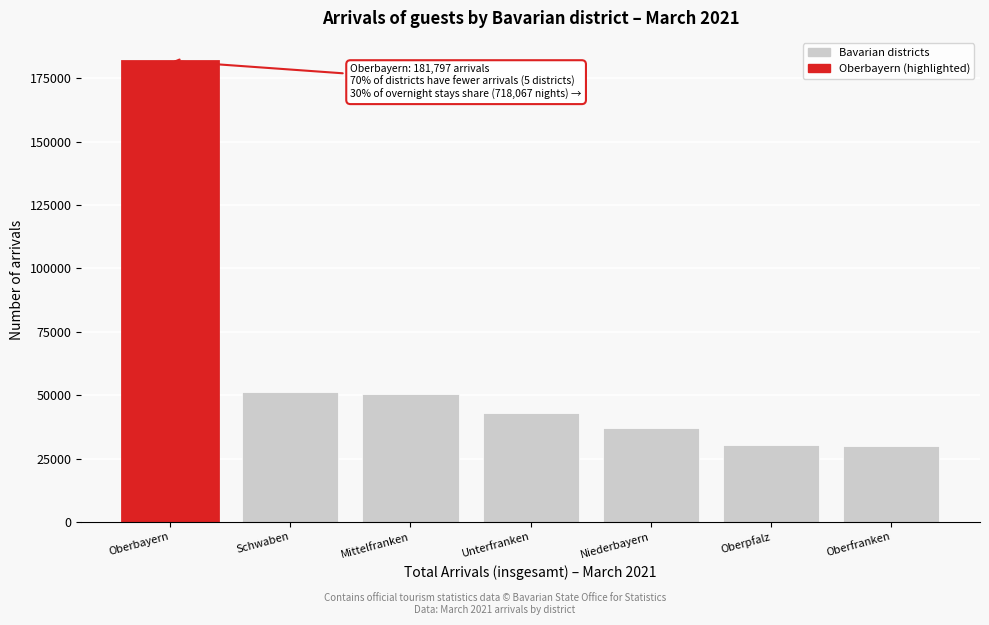

What is the ratio of the value at Niederbayern to the value at Mittelfranken?

0.7